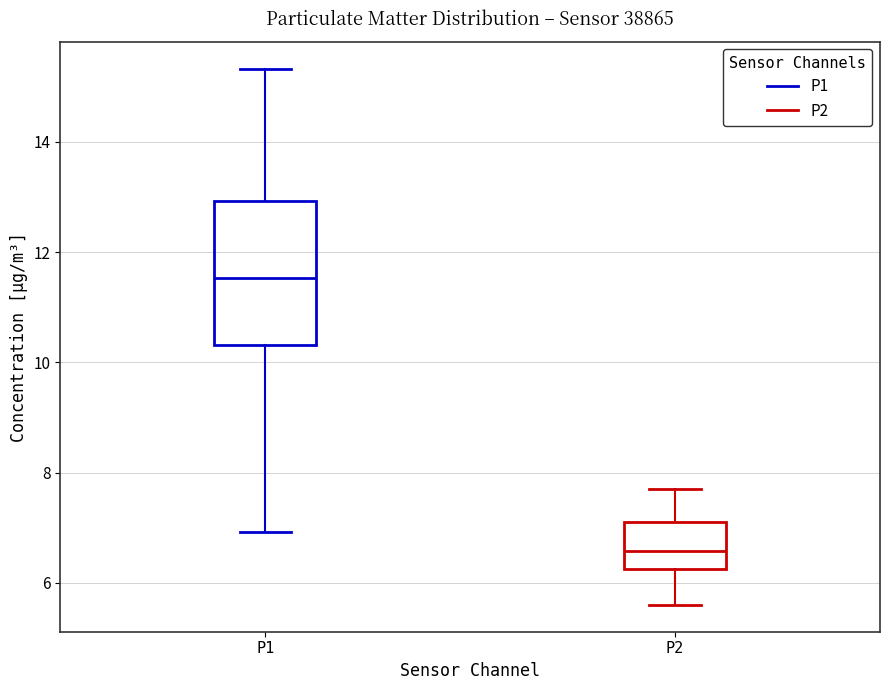

Which box has the highest median line?

P1